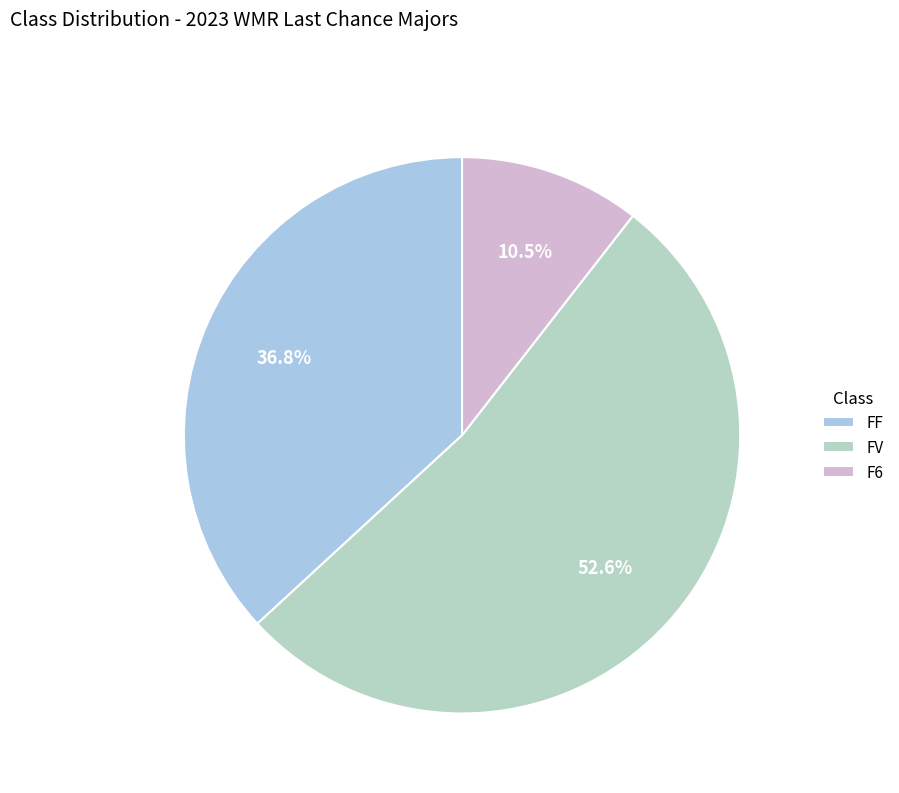

Which category has the biggest portion of the pie?

FV